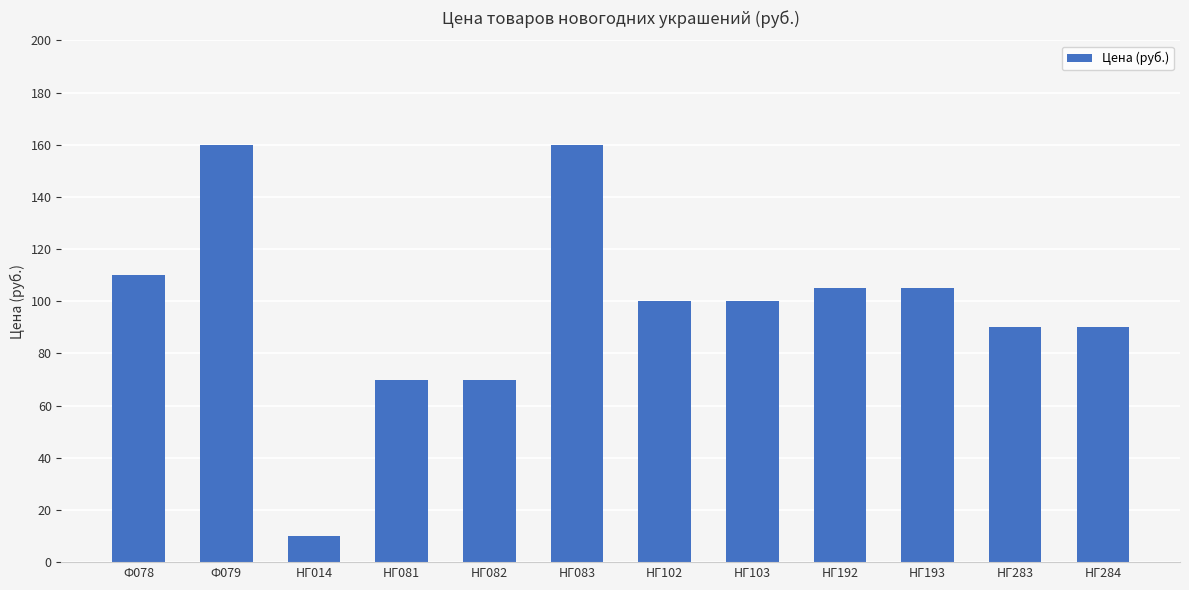

What position from the right is НГ082?

8